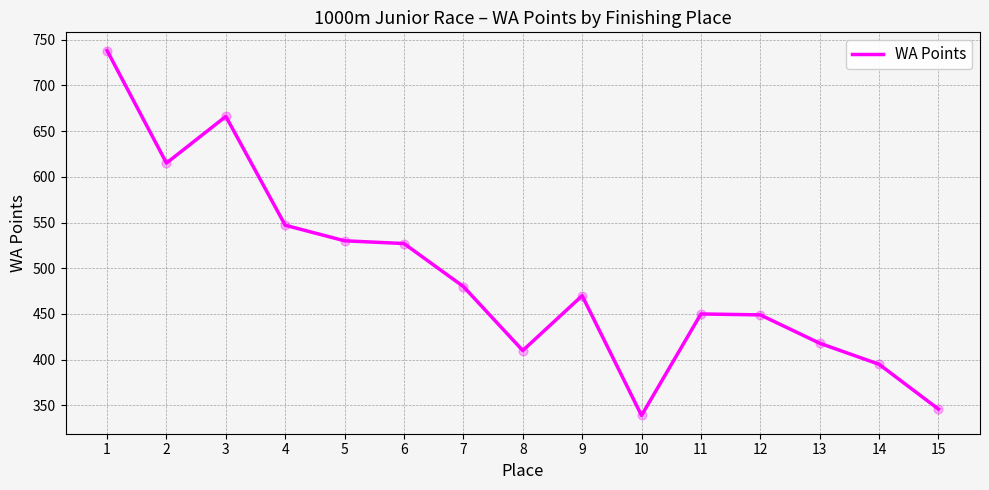

What is the ratio of the value at 7 to the value at 12?

1.1